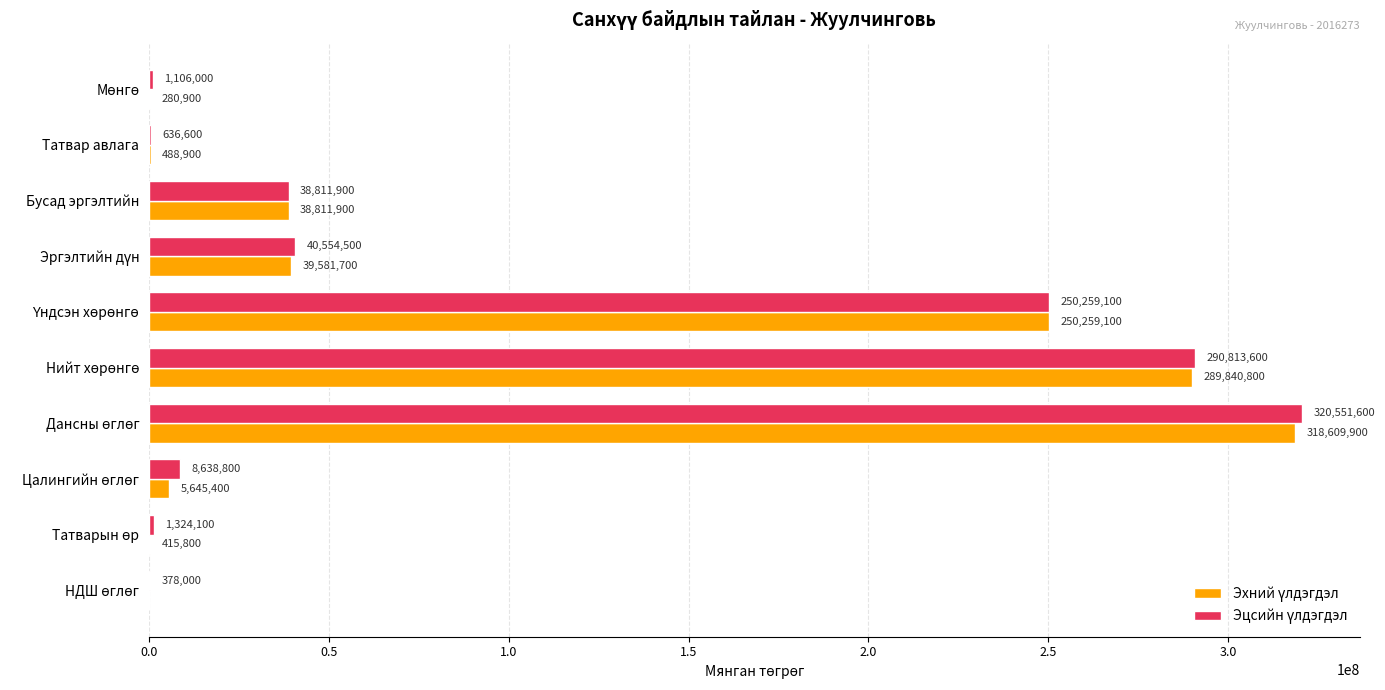

What is the maximum value shown in the chart?

320551600